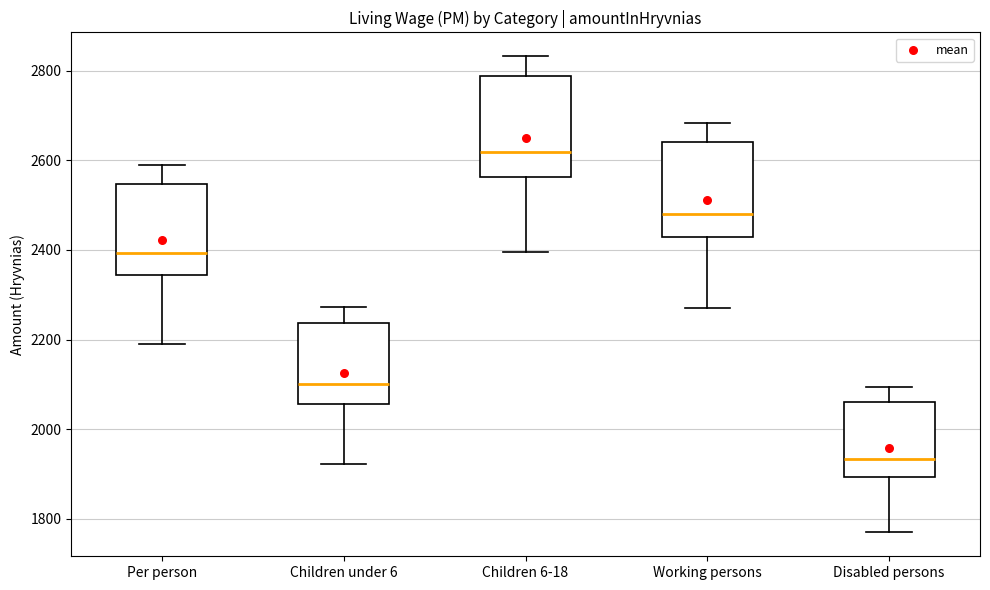

Reading left to right, transcribe this box plot: for each box, give where its median line is, the range the box spans, and where its two whiskers end, as read against the y-axis. The values are not printed on the chart, so give them approximately, as read against the axis.

Per person: median 2400, box 2340 to 2540, whiskers 2180 to 2580
Children under 6: median 2100, box 2060 to 2240, whiskers 1920 to 2280
Children 6-18: median 2620, box 2560 to 2780, whiskers 2400 to 2840
Working persons: median 2480, box 2440 to 2640, whiskers 2280 to 2680
Disabled persons: median 1940, box 1900 to 2060, whiskers 1760 to 2100